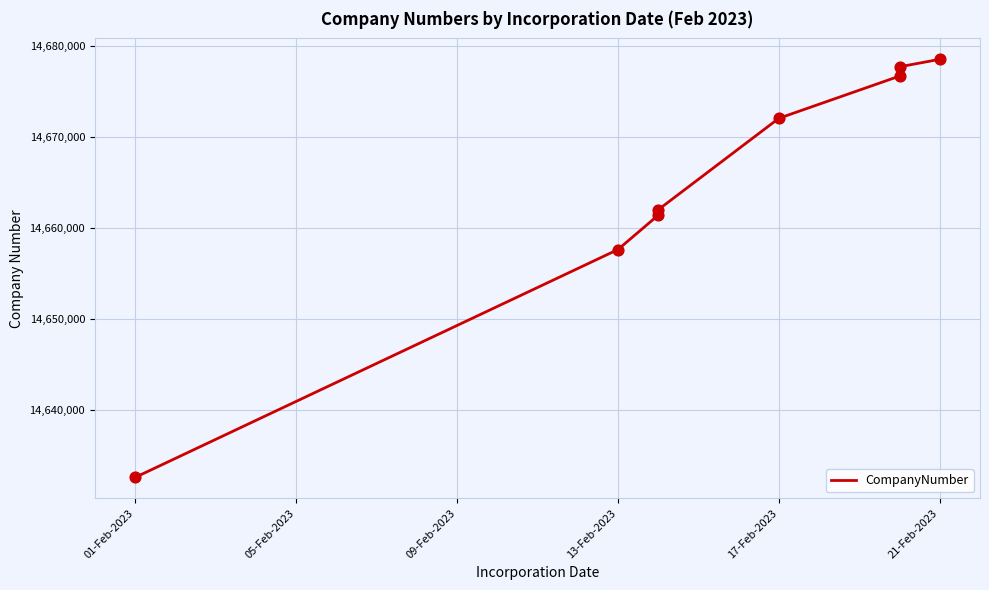

What is the change in value from 01-Feb-2023 to 21-Feb-2023?

+44176